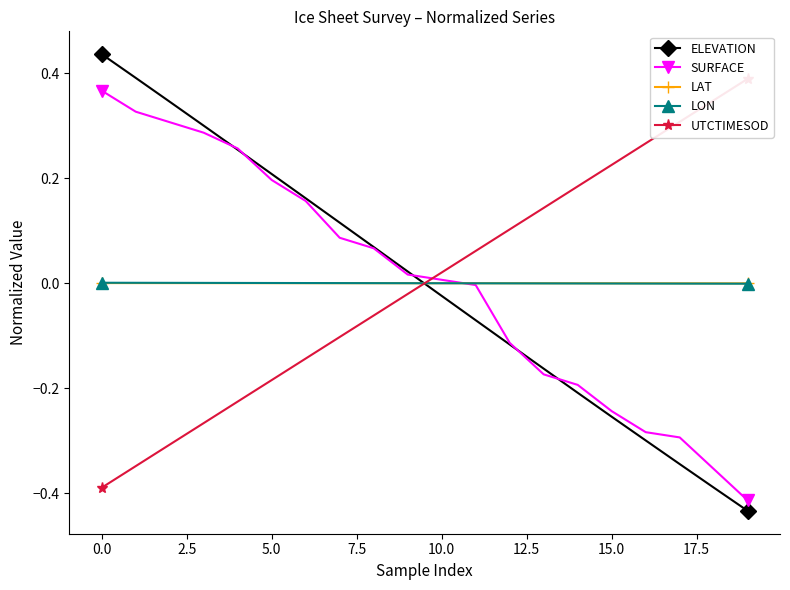

What is the maximum value for SURFACE?

0.4